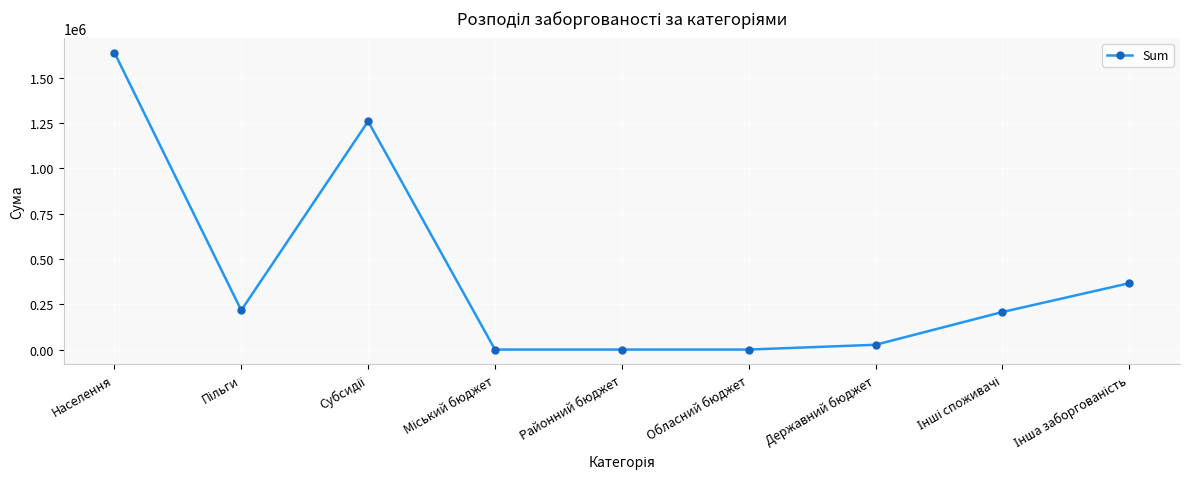

True or false: the data shows 1639900 at Населення.

True